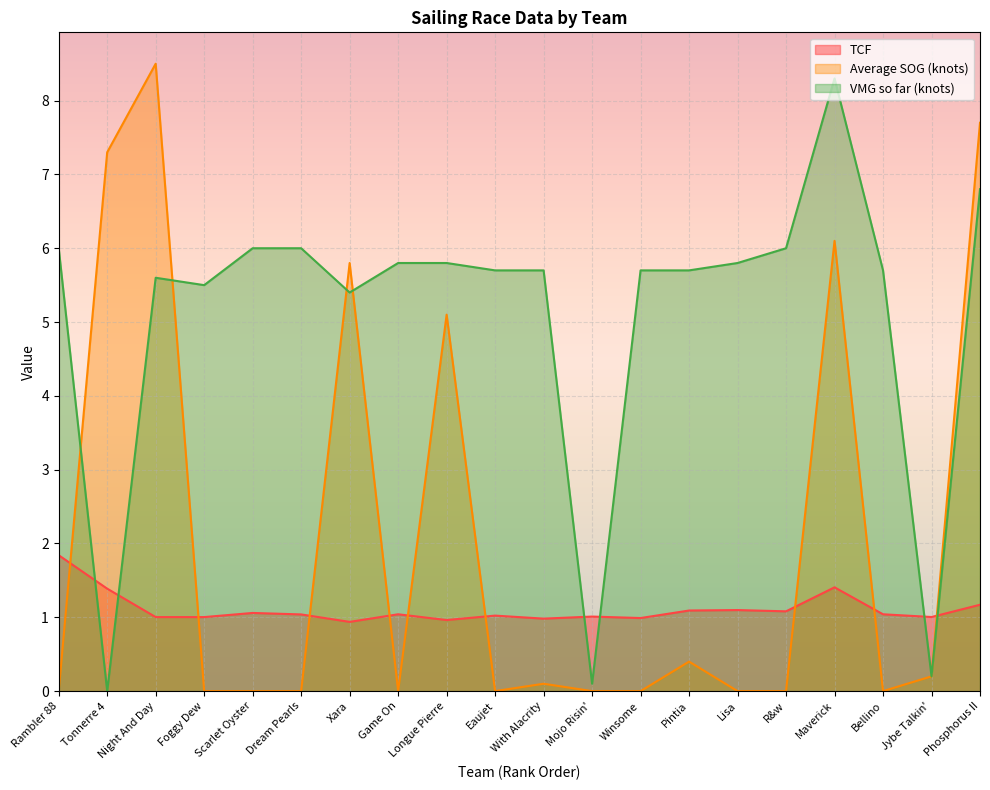

Between which two adjacent categories do Average SOG (knots) and VMG so far (knots) first intersect?

Rambler 88 and Tonnerre 4